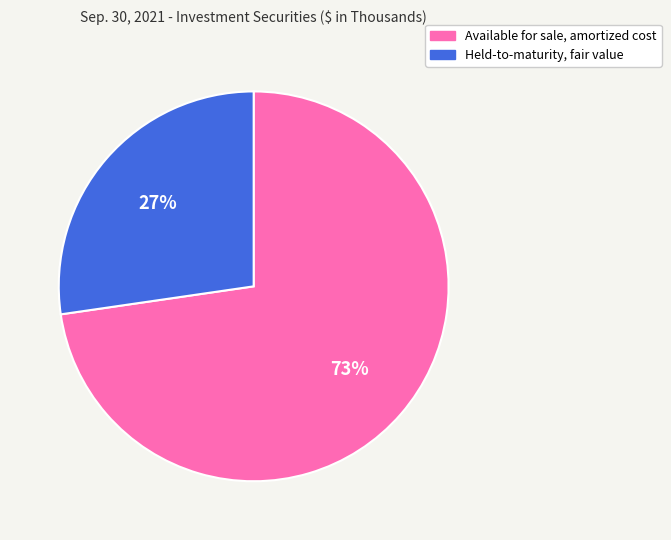

Which has a higher value, Held-to-maturity, fair value or Available for sale, amortized cost?

Available for sale, amortized cost